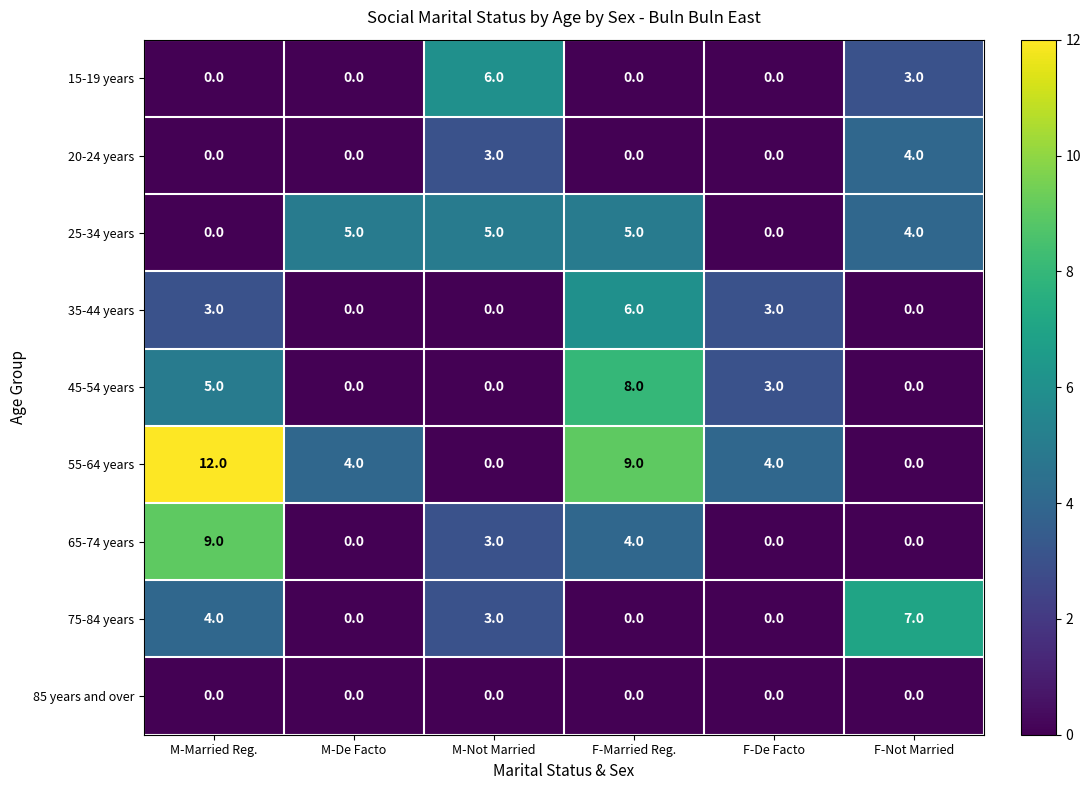

Which series has the largest total across all categories?

55-64 years